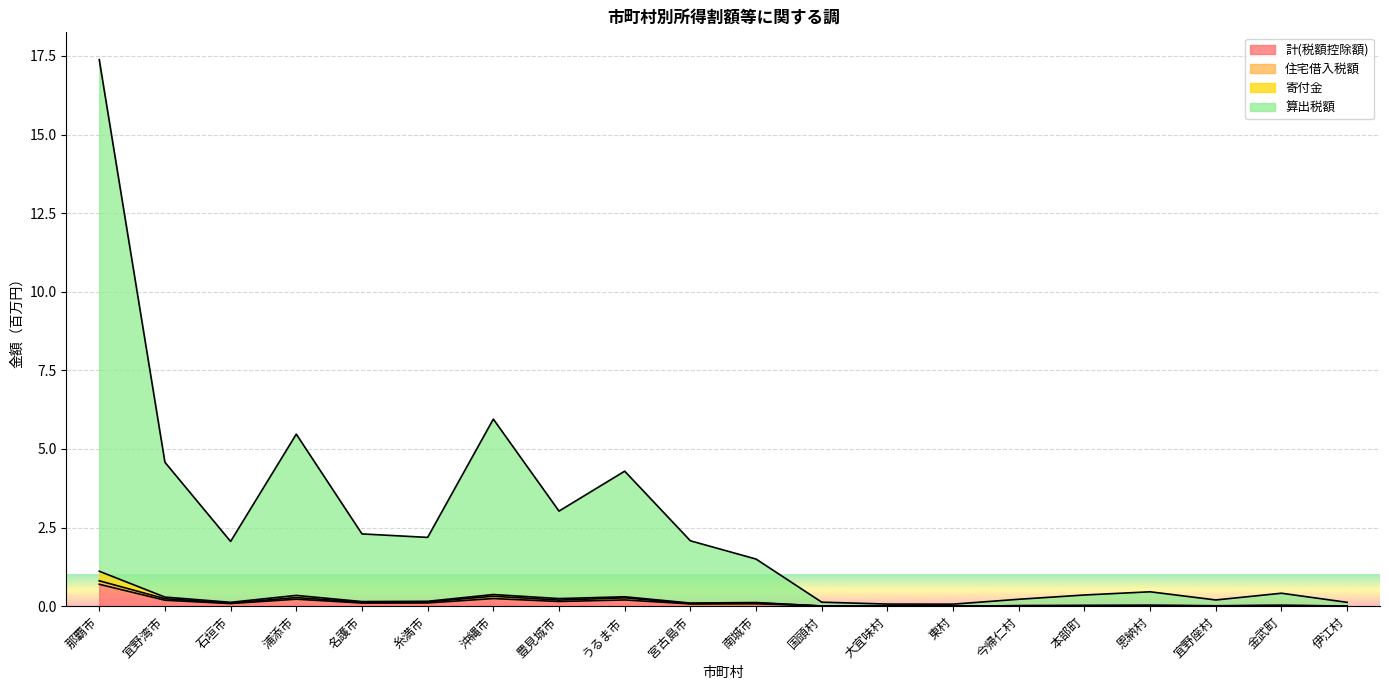

True or false: 計(税額控除額) has a value of 0.0 at 宮古島市.

False